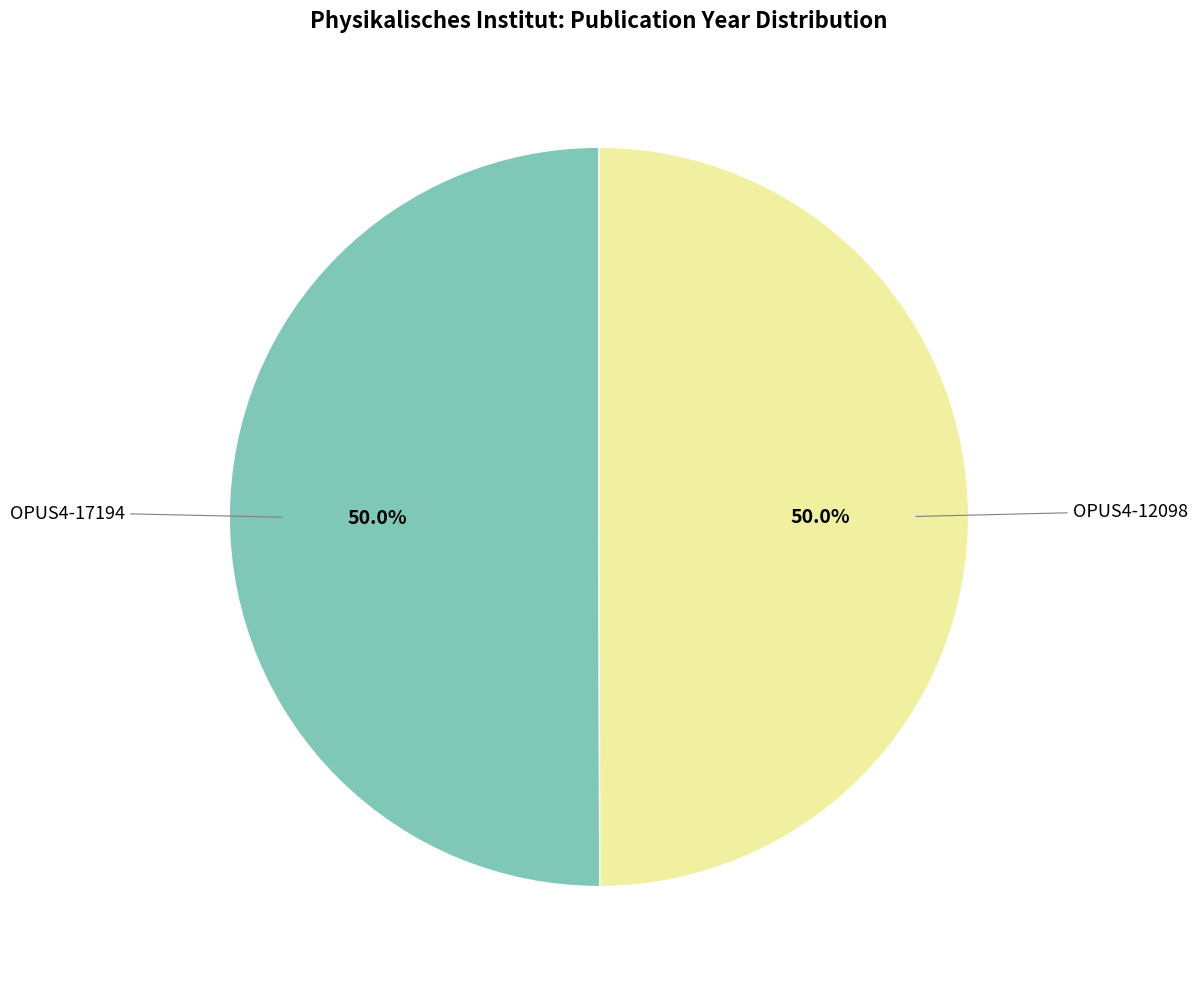

What percentage is the OPUS4-12098 slice, to the nearest percent?

50%